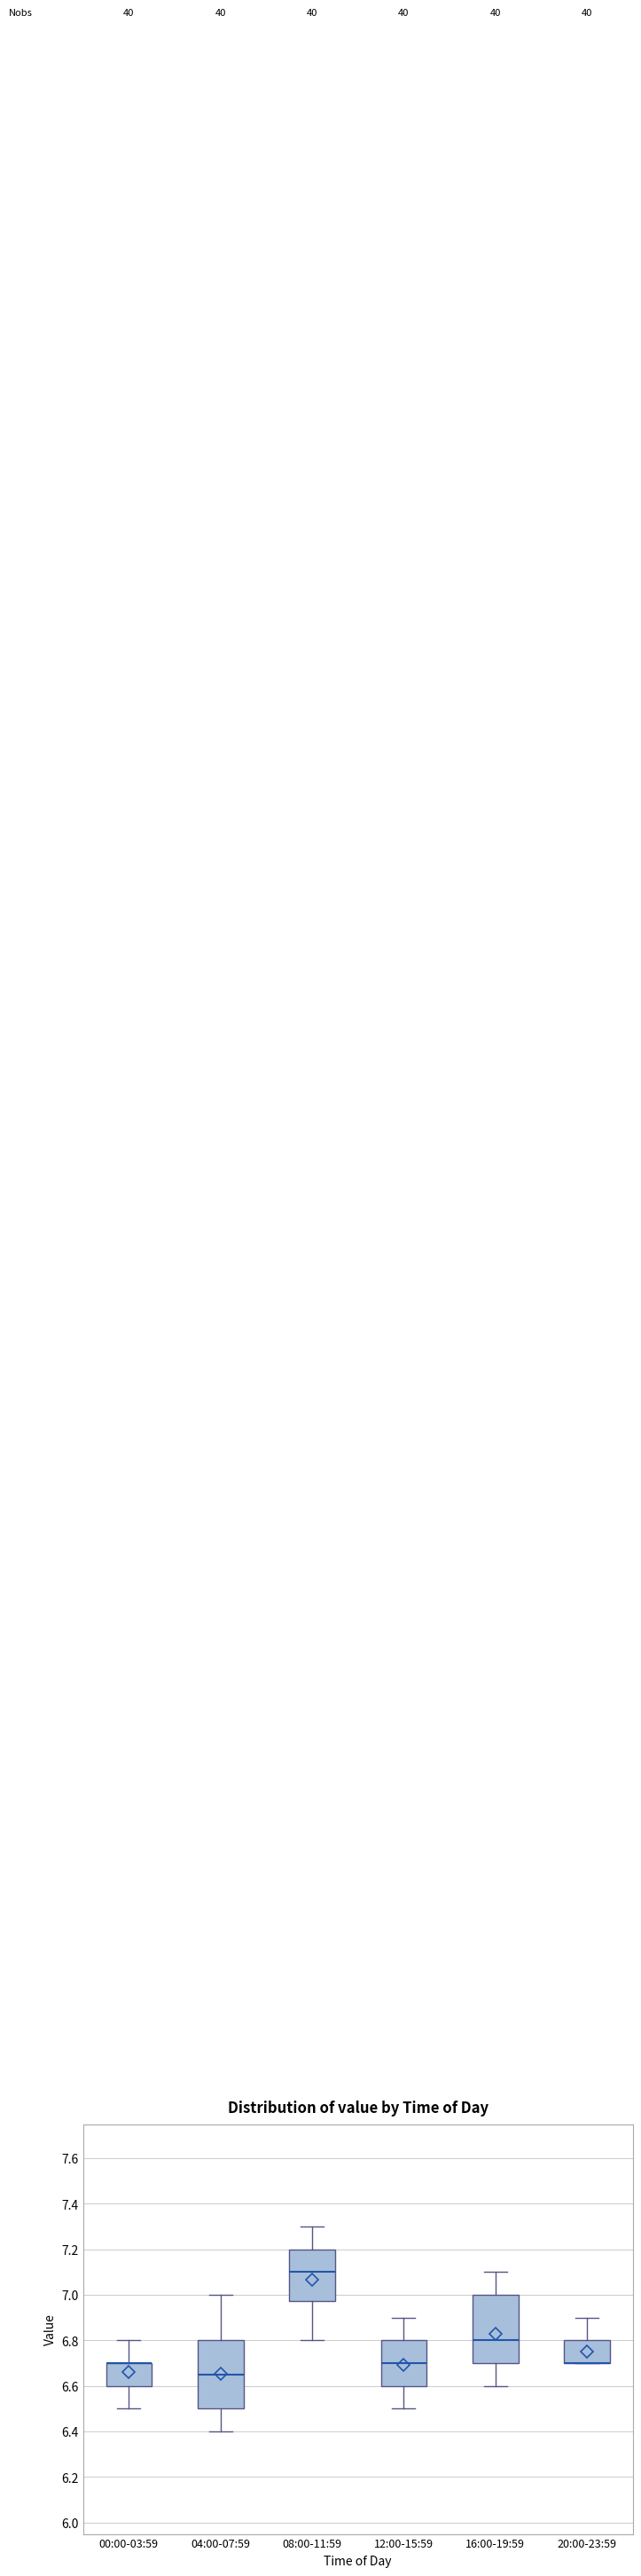

Reading left to right, read every box against the y-axis: the position of its median line, the range the box covers, and the ends of its whiskers. The values are not printed on the chart, so give them approximately, as read against the axis.

00:00-03:59: median 6.70 (drawn on the box's upper edge), box 6.60 to 6.70, whiskers 6.50 to 6.80
04:00-07:59: median 6.66, box 6.50 to 6.80, whiskers 6.40 to 7.00
08:00-11:59: median 7.10, box 6.98 to 7.20, whiskers 6.80 to 7.30
12:00-15:59: median 6.70, box 6.60 to 6.80, whiskers 6.50 to 6.90
16:00-19:59: median 6.80, box 6.70 to 7.00, whiskers 6.60 to 7.10
20:00-23:59: median 6.70 (drawn on the box's lower edge), box 6.70 to 6.80, whiskers 6.70 to 6.90